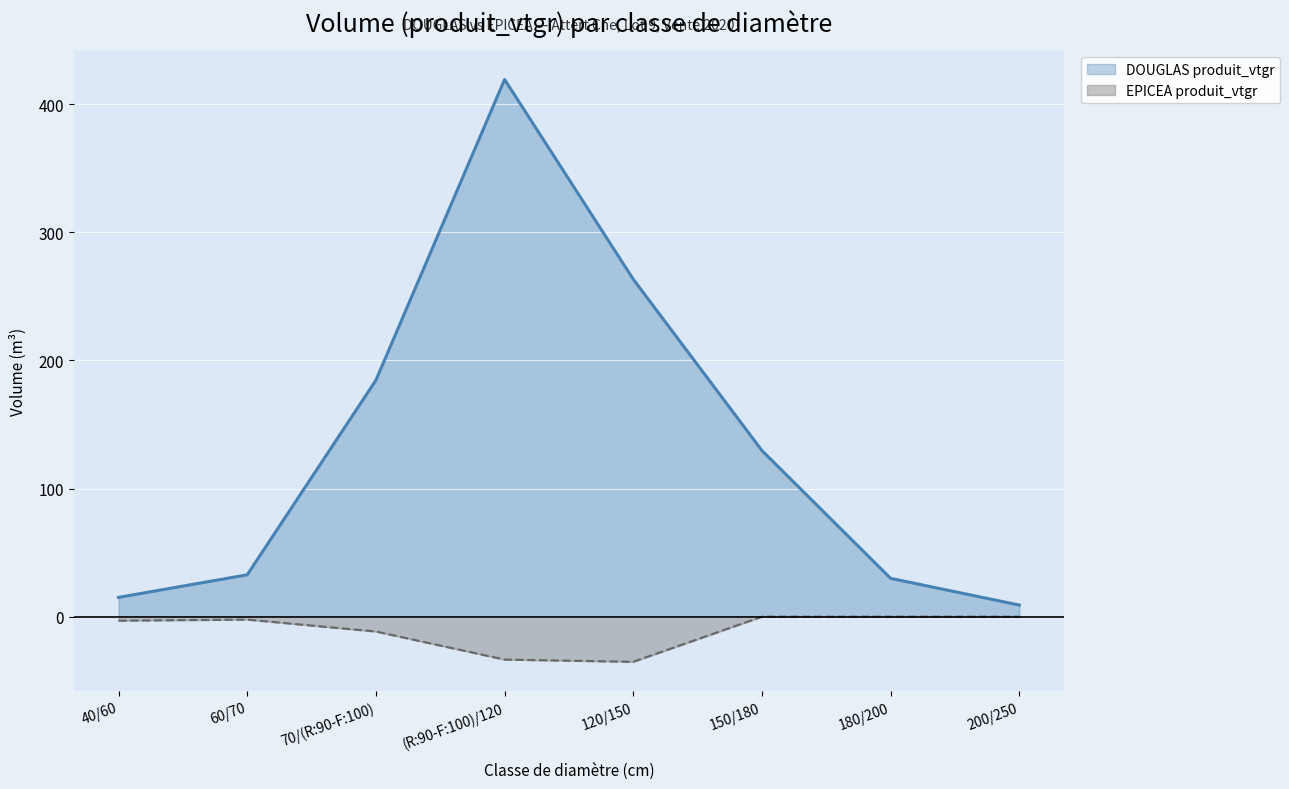

What is the difference between the DOUGLAS produit_vtgr values at 200/250 and 180/200?

20.8